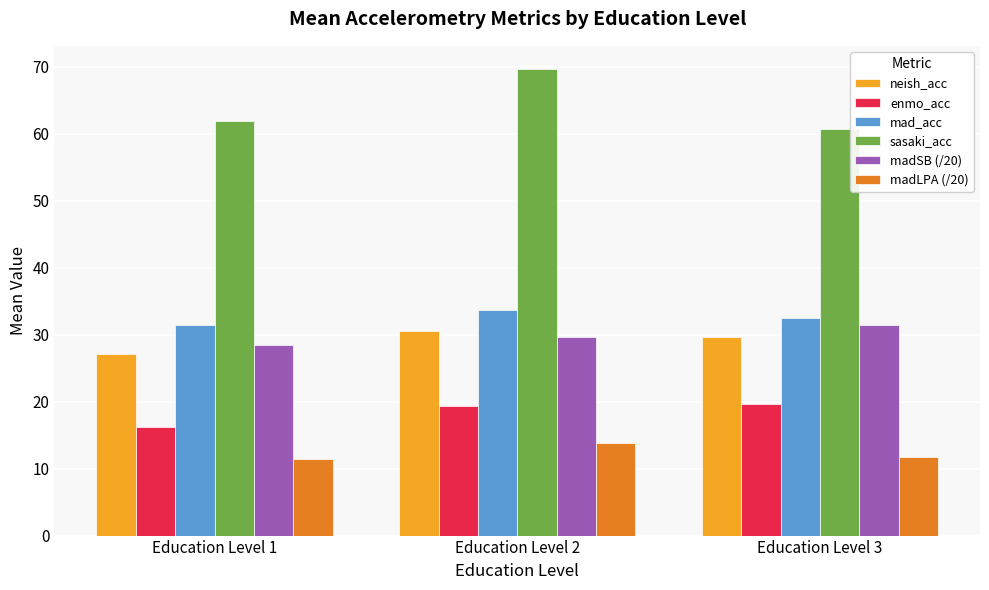

How many data points does each series have?

3